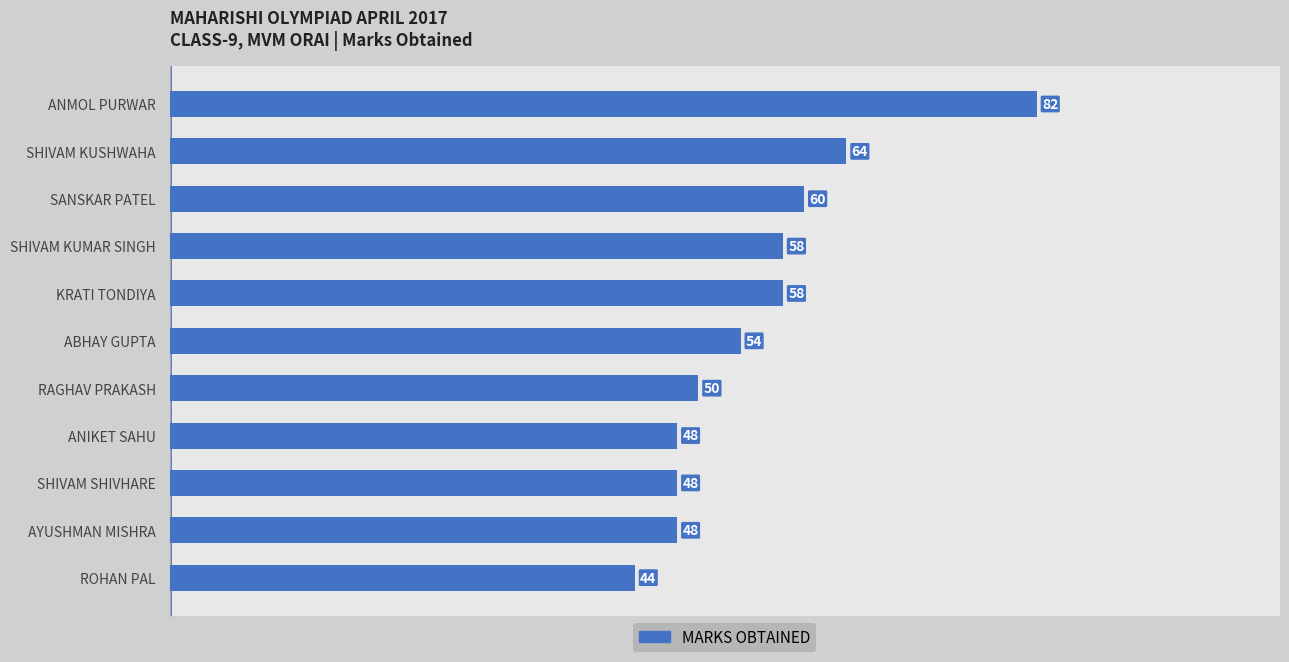

What is the change in value from ANMOL PURWAR to SHIVAM KUSHWAHA?

-18